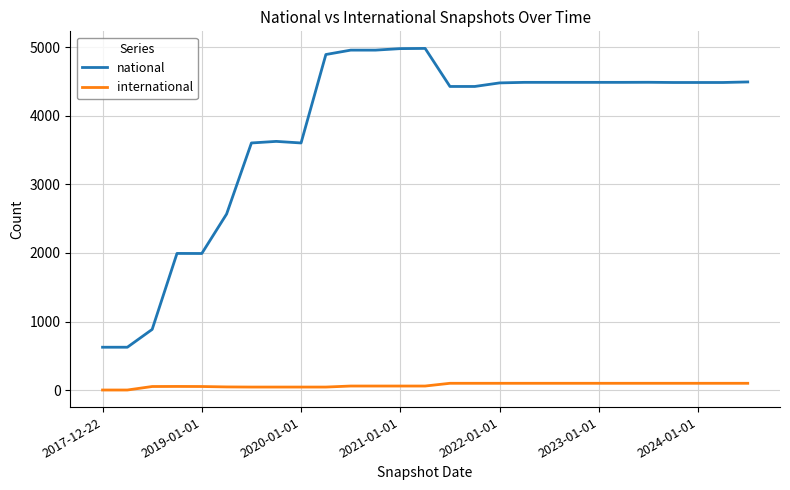

True or false: national and international intersect in this chart.

False